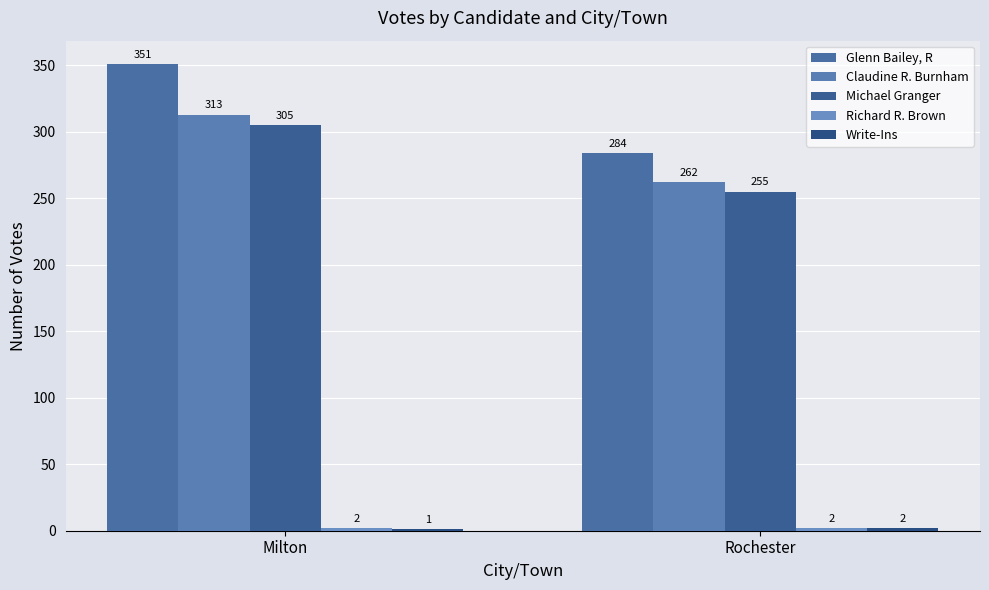

How many groups of bars are there?

2